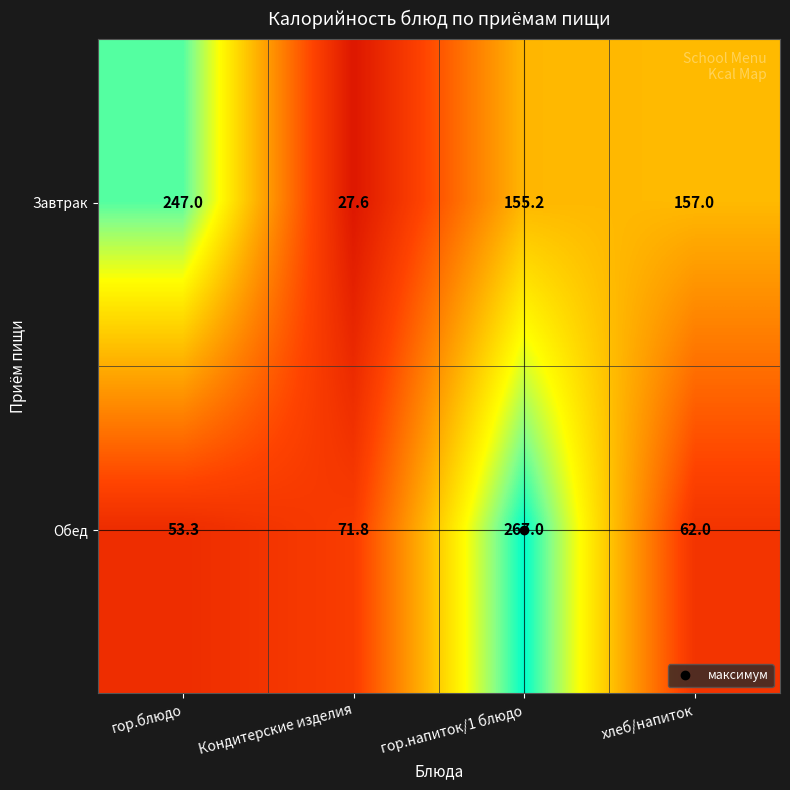

The value of Завтрак at гор.напиток/1 блюдо is 155.2. True or false?

True